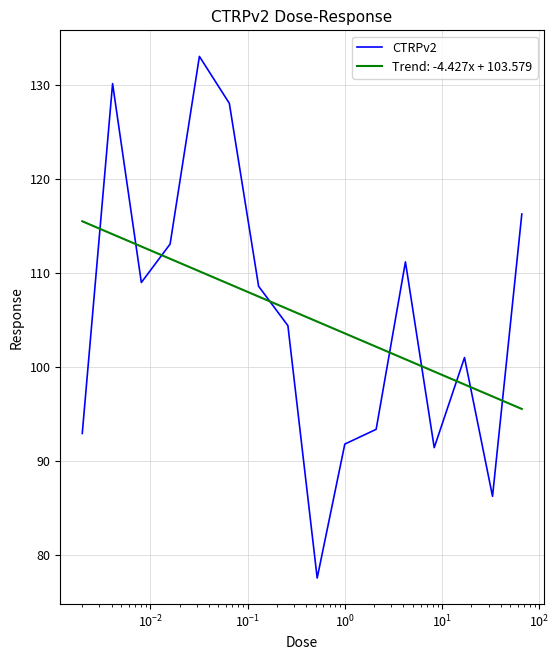

What is the minimum value for CTRPv2?

77.5